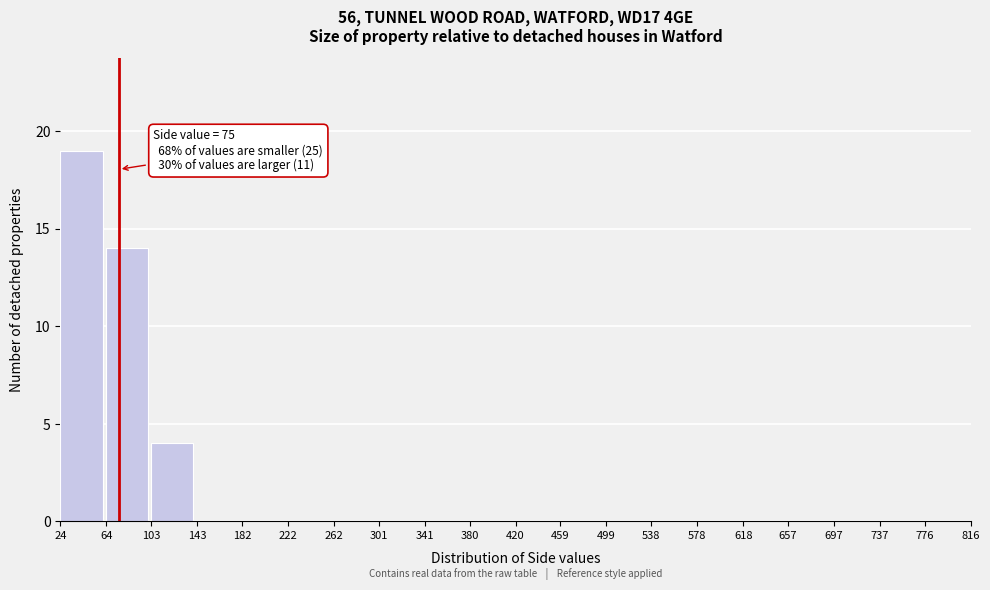

Which range on the x-axis has the tallest bar?

24 to 64